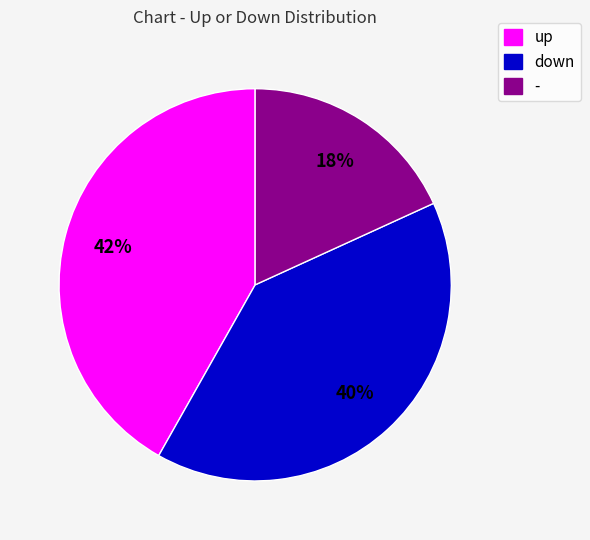

Rank the categories by value from lowest to highest.

-, down, up